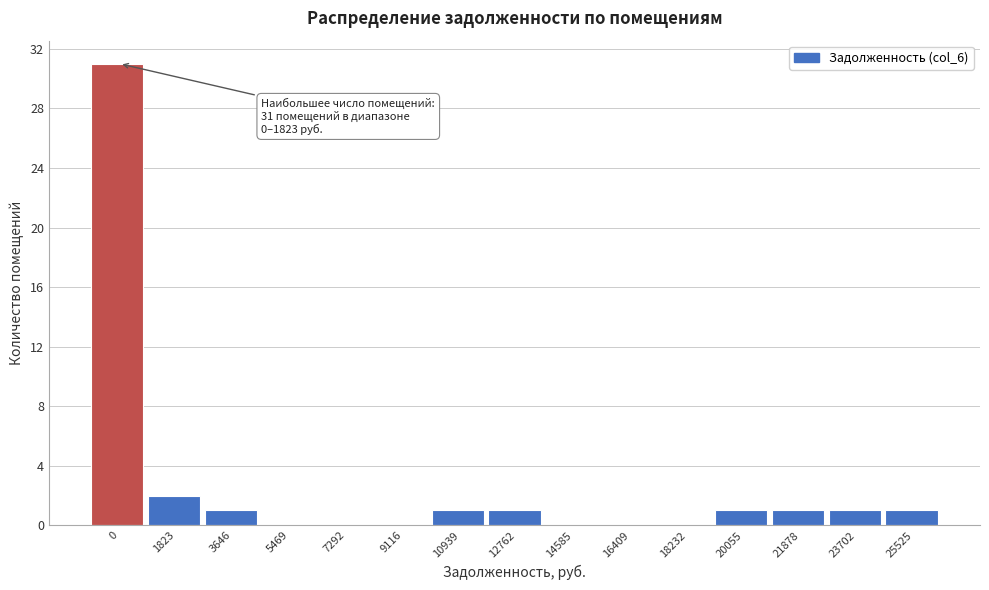

Reading left to right, list all the values displayed in this chart.

0=31	1823=2	3646=1	5469=0	7292=0	9116=0	10939=1	12762=1	14585=0	16409=0	18232=0	20055=1	21878=1	23702=1	25525=1